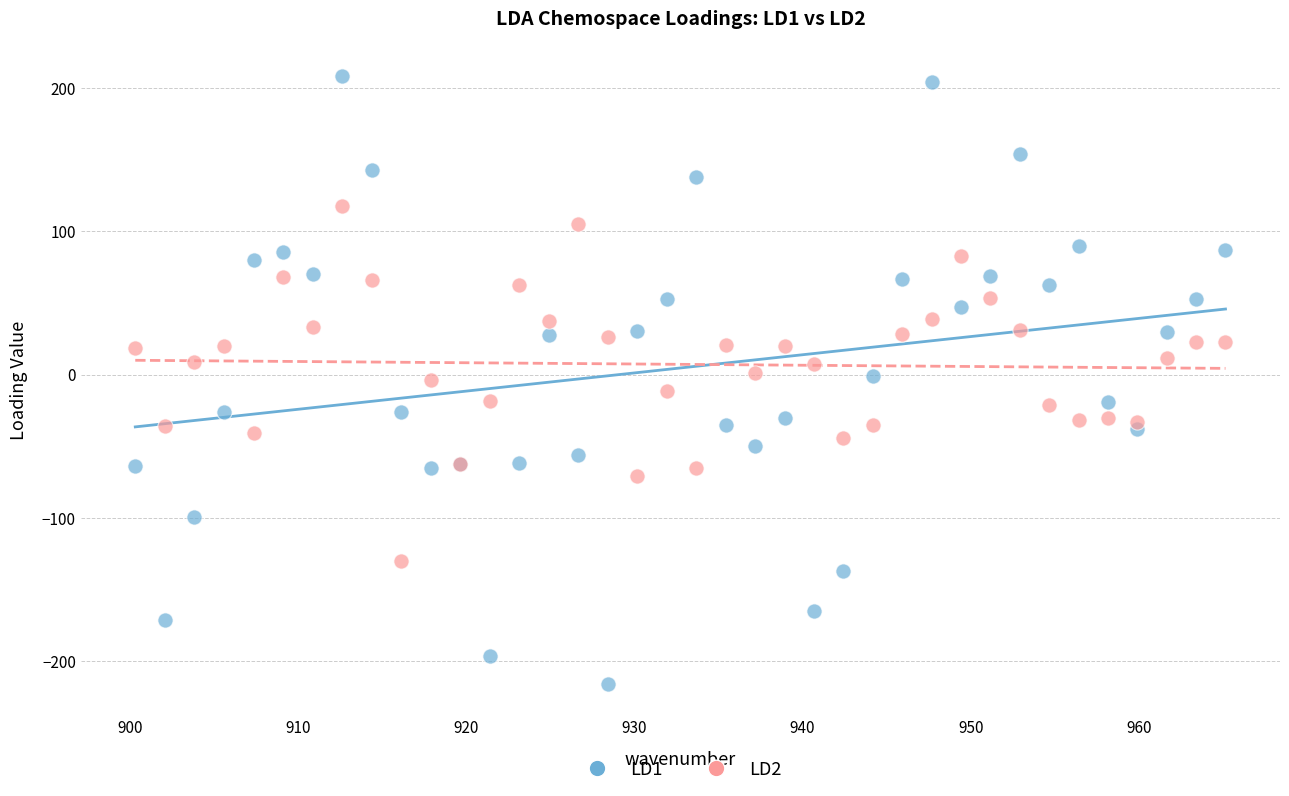

Which series contains the highest Y value?

LD1